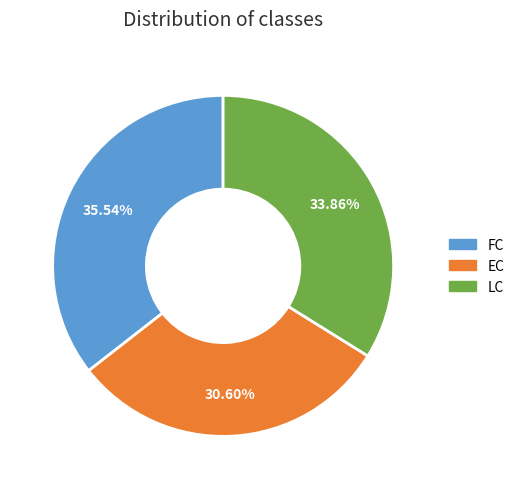

To the nearest percent, what is the difference between the largest and smallest slice percentages?

5%